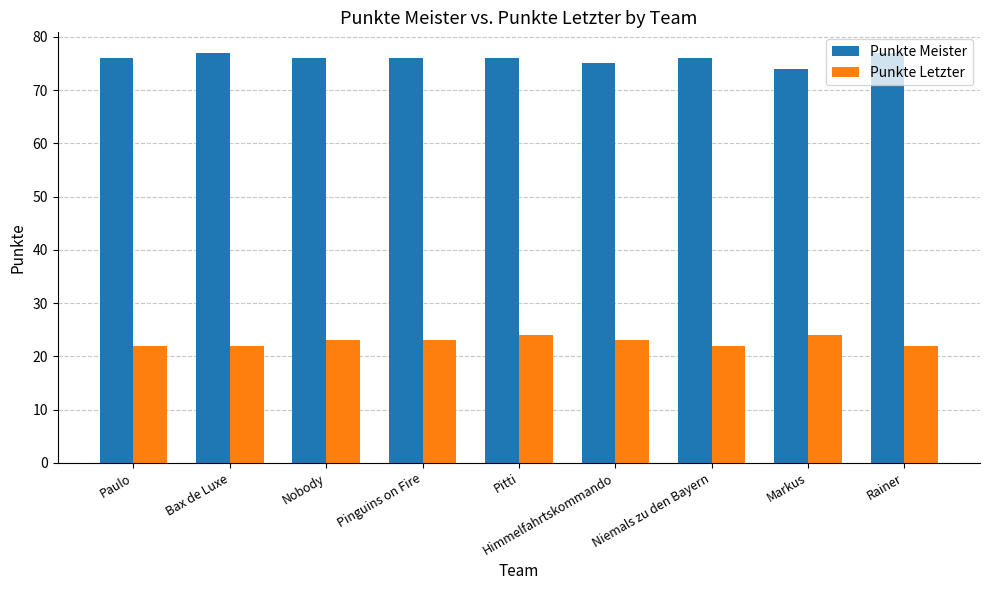

At how many categories does at least one series exceed 33?

9